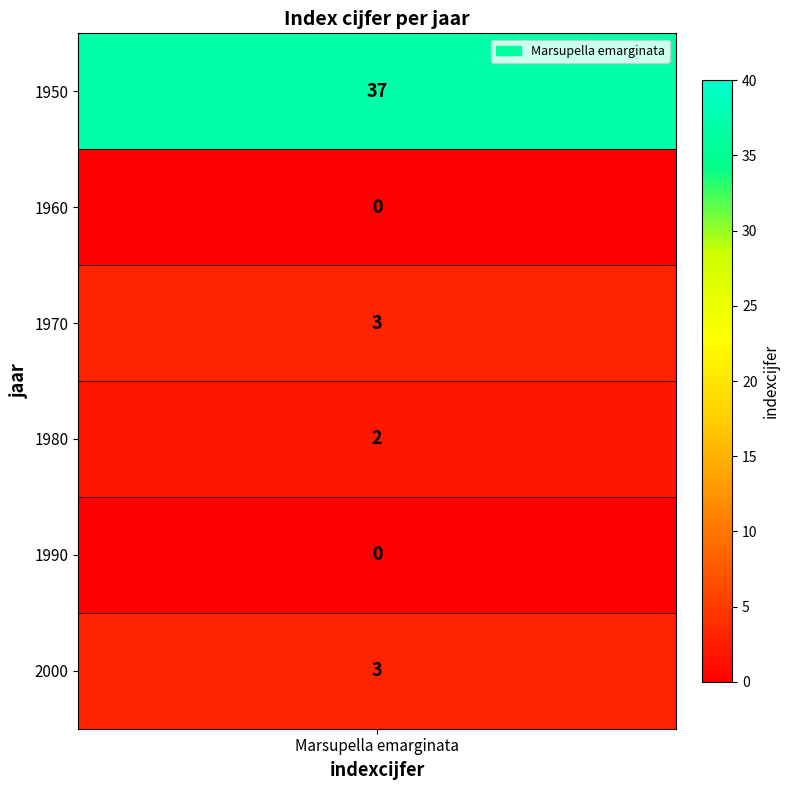

What is the sum of the values at 1980 and 1990?

2